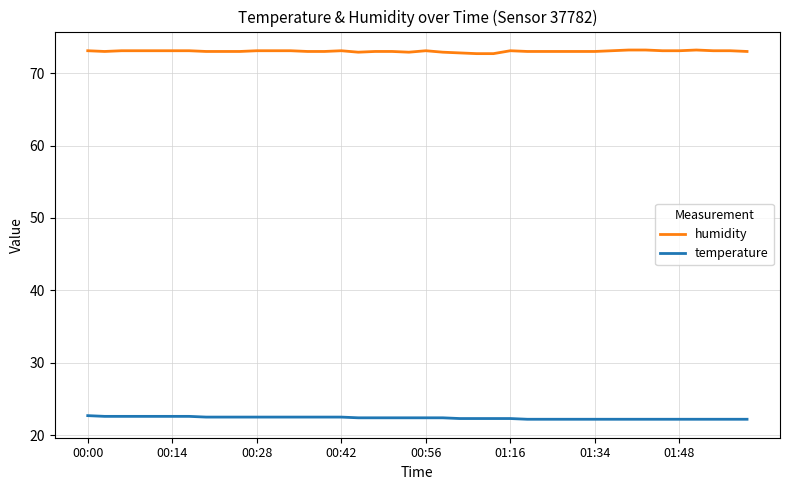

What is the sum of all humidity values?

2921.2